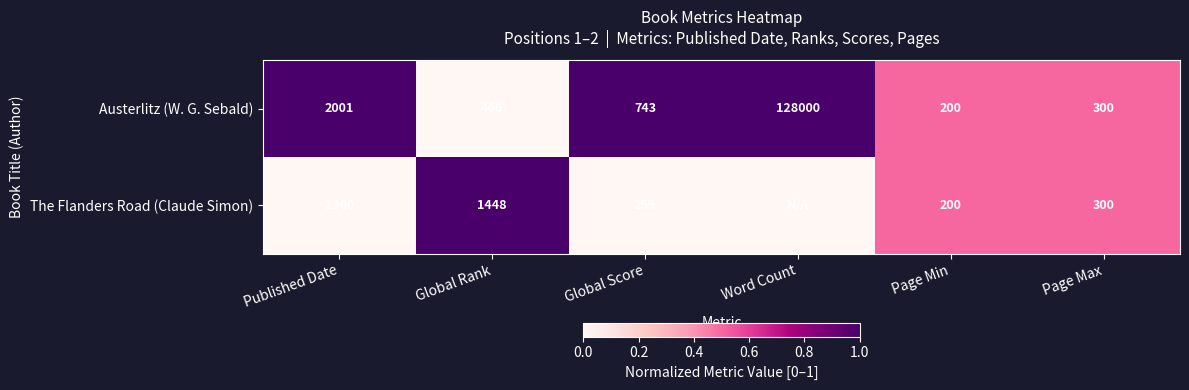

Which category has the highest value in the Austerlitz (W. G. Sebald) series?

Word Count